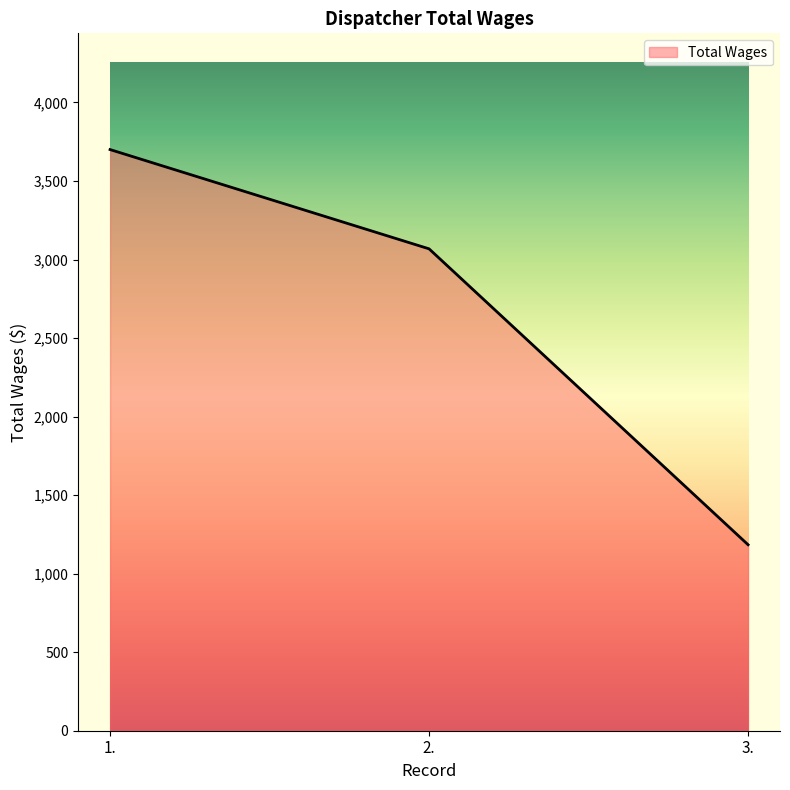

The value at 1. is 1740. True or false?

False